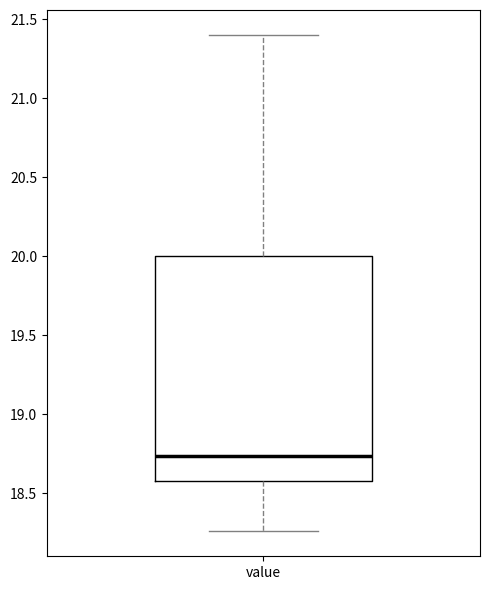

Transcribe this box plot: give where the median line is, the range the box spans, and where the two whiskers end, as read against the y-axis. The values are not printed on the chart, so give them approximately, as read against the axis.

median 18.75, box 18.60 to 20.00, whiskers 18.25 to 21.40